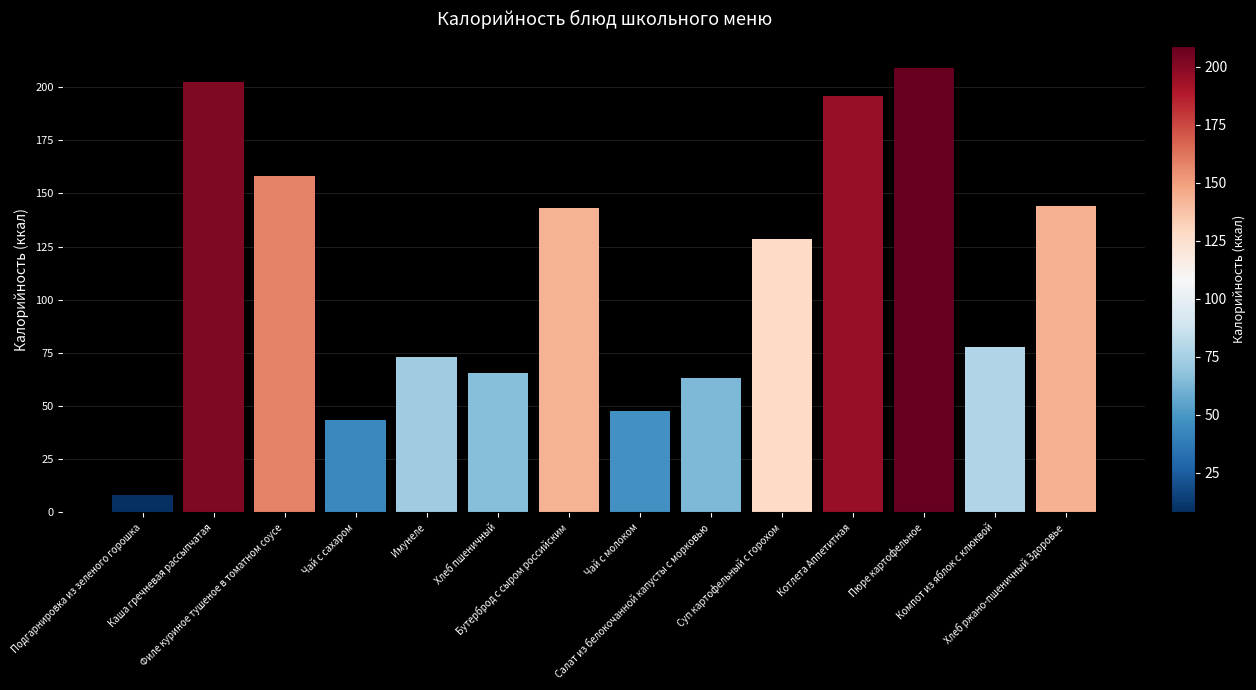

What is the value of the 14th bar from the left?

144.0